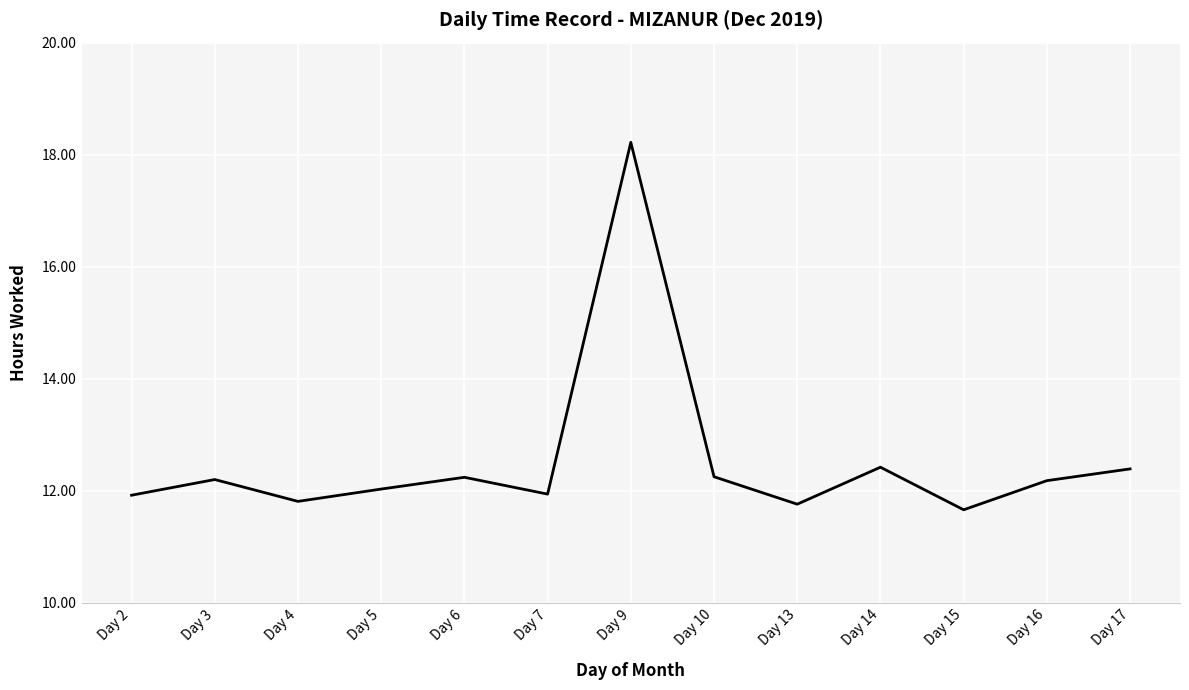

The chart shows a value of 21.1 at Day 2. True or false?

False